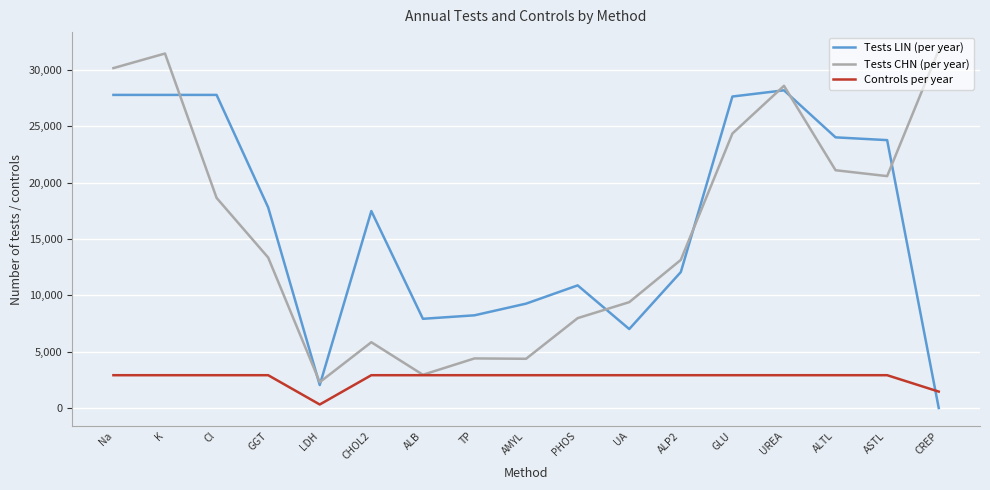

In Tests LIN (per year), how many points are lower than both neighbors (excluding endpoints)?

3